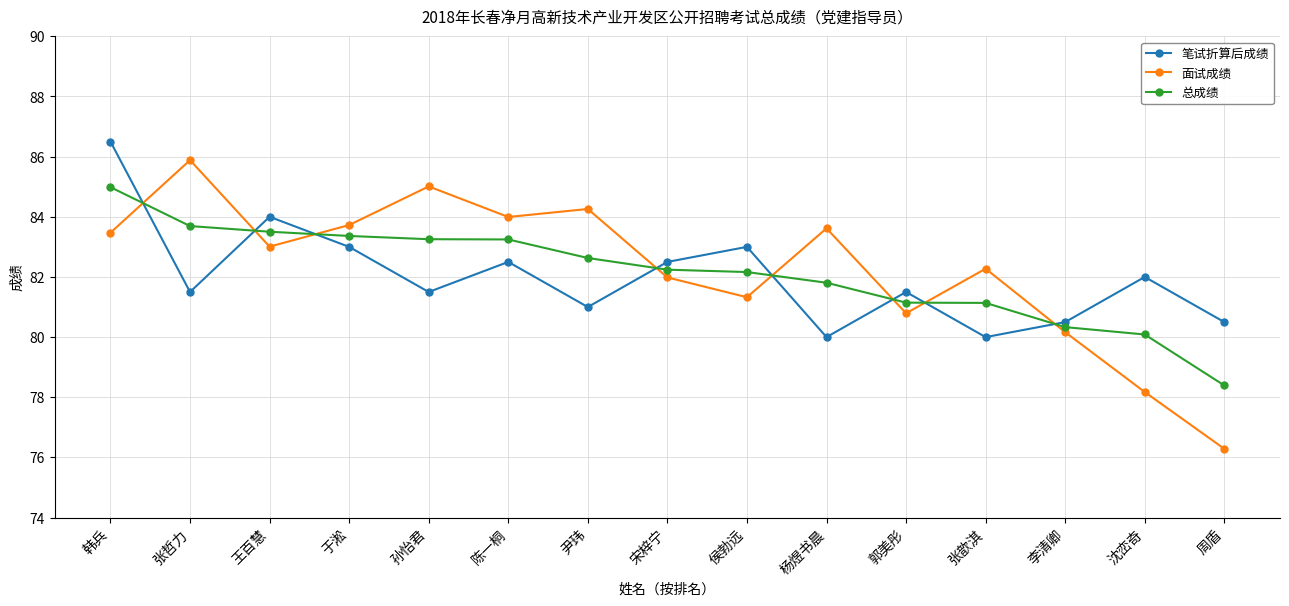

Which series has the largest total across all categories?

面试成绩